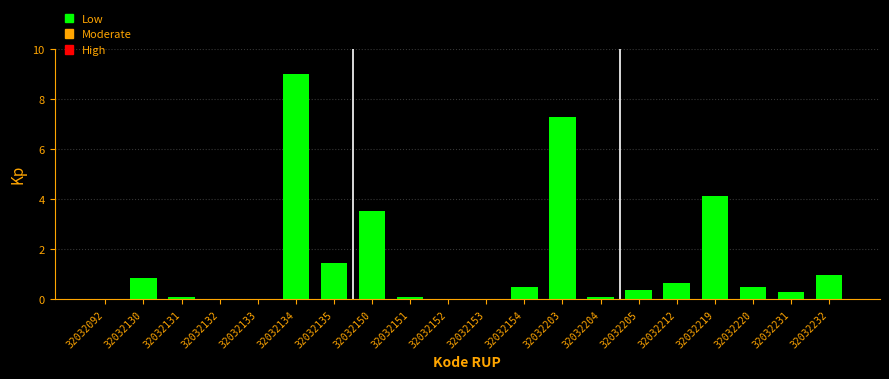

What is the sum of the values at 32032154 and 32032153?

0.5